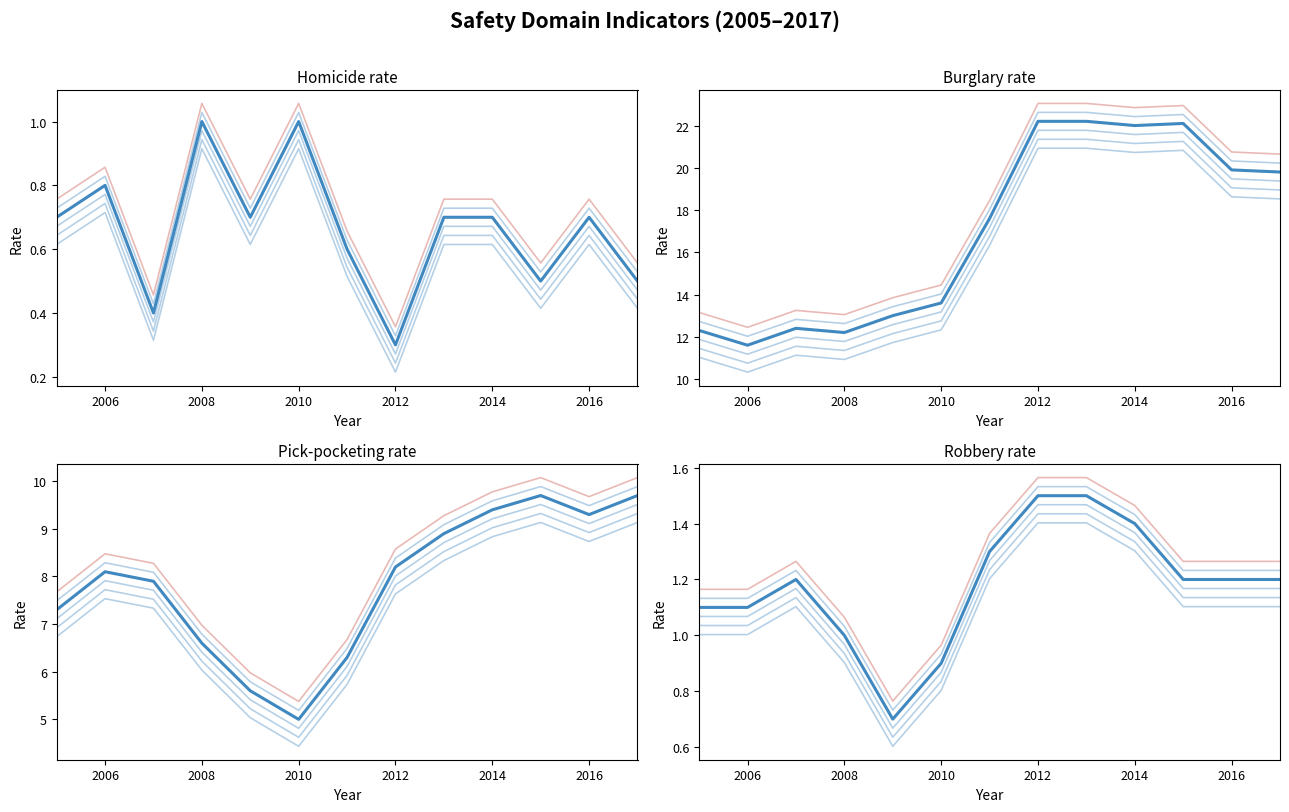

What is the spread (max minus min) of values at 2014?

21.3